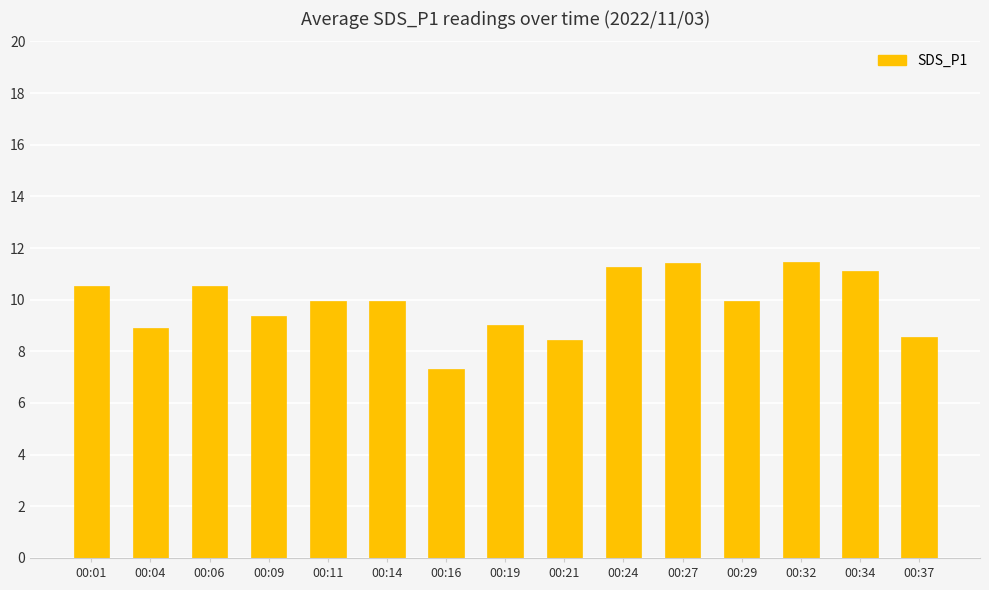

The value at 00:21 is 8.4. True or false?

True